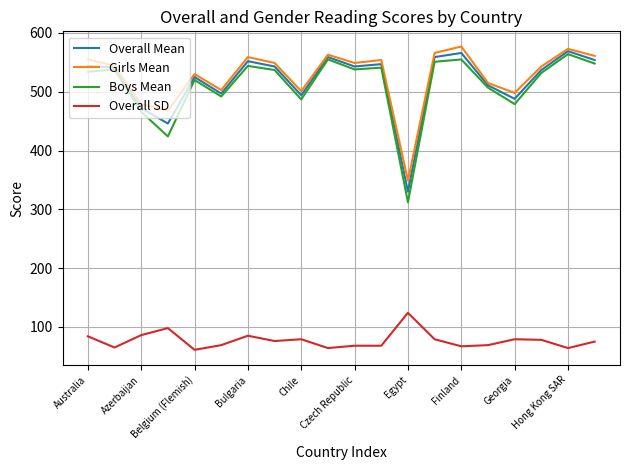

True or false: Boys Mean and Overall SD cross at least once.

False